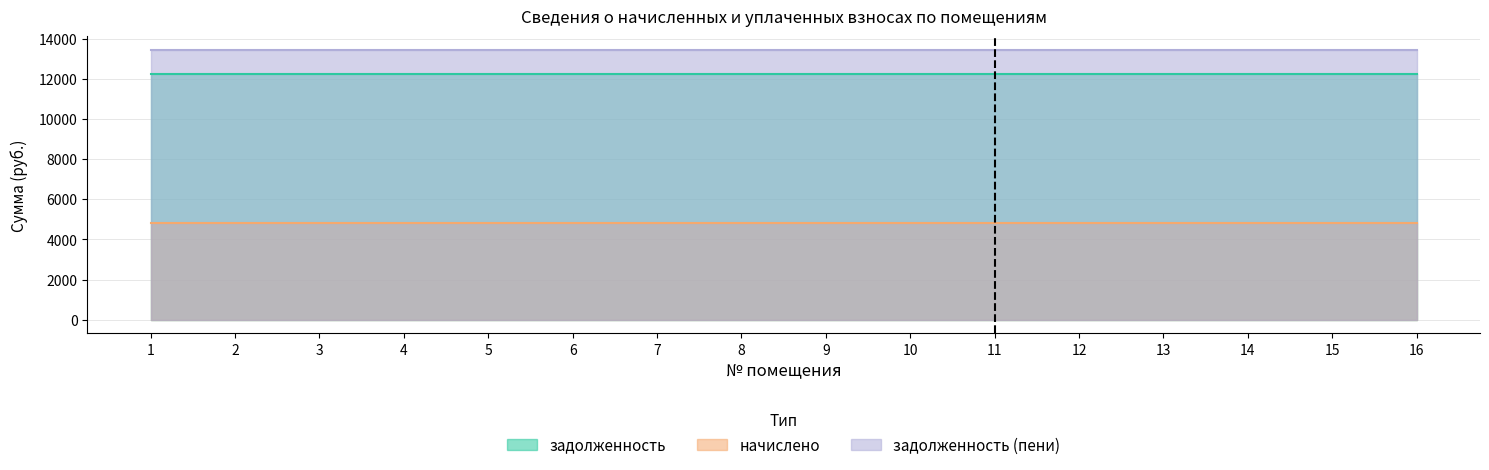

What are all the series names shown in the legend?

задолженность, начислено, задолженность (пени)